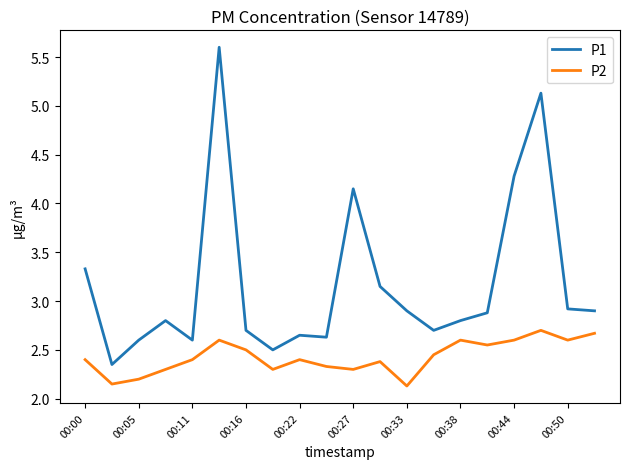

True or false: P2 and P1 intersect in this chart.

False